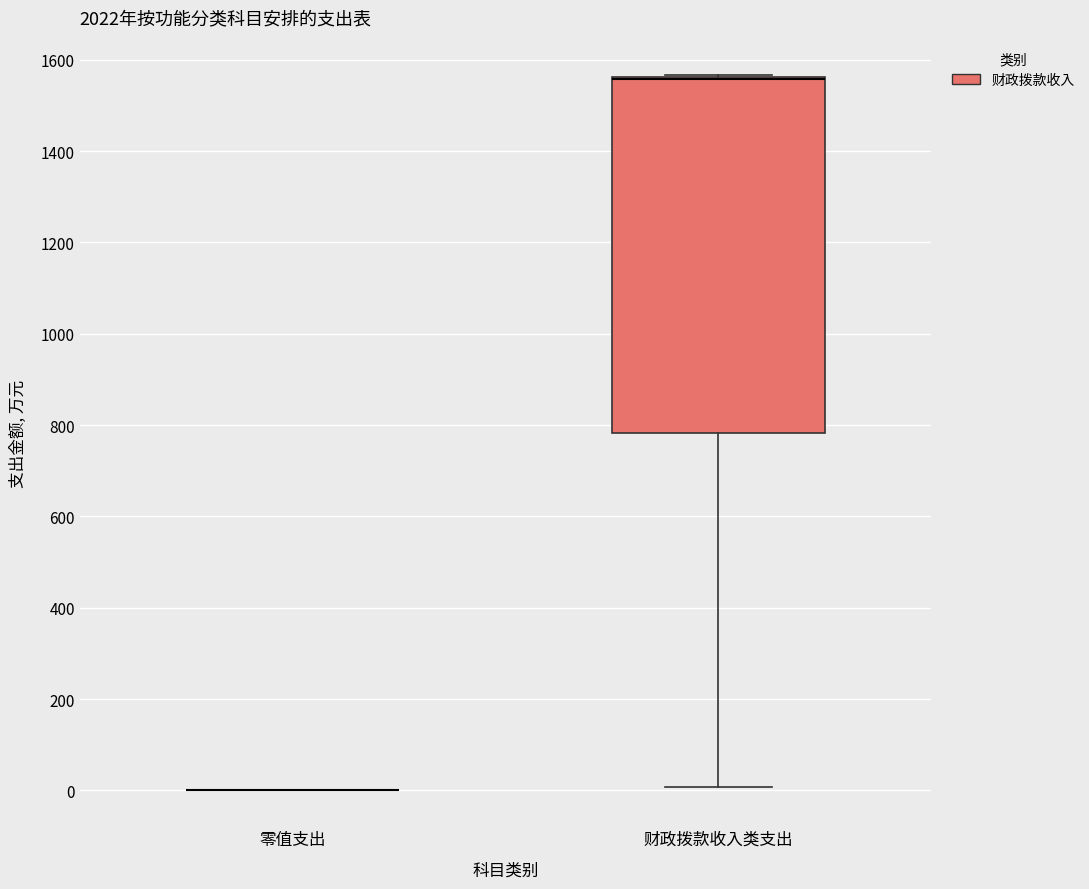

Which box is the tallest, from its lower edge to its upper edge?

财政拨款收入类支出